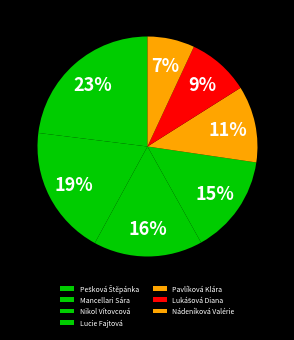

True or false: Mancellari Sára accounts for 19% of the total.

True